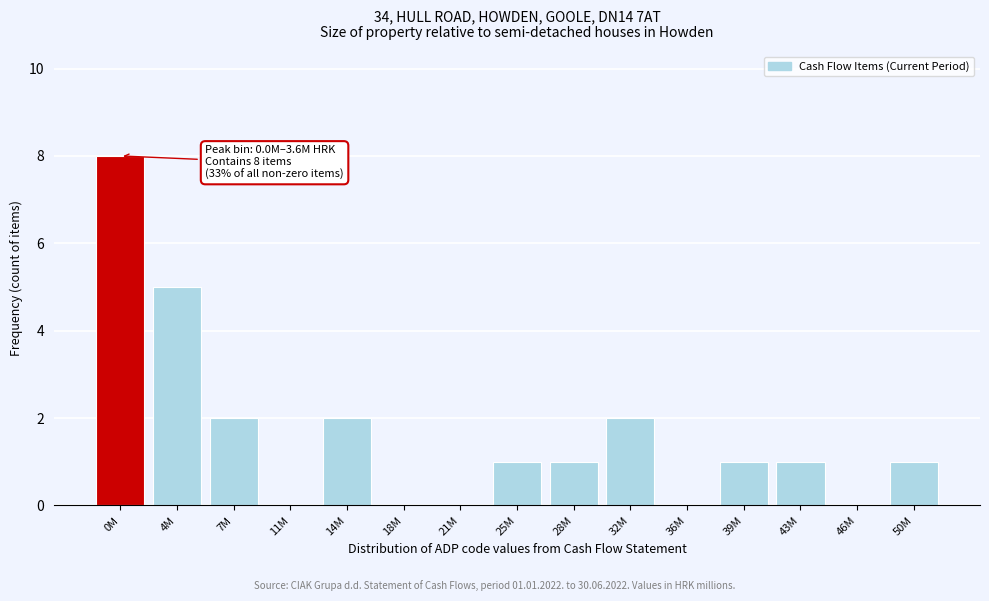

Reading left to right, what are all the values shown in this chart?

0M=8	4M=5	7M=2	11M=0	14M=2	18M=0	21M=0	25M=1	28M=1	32M=2	36M=0	39M=1	43M=1	46M=0	50M=1